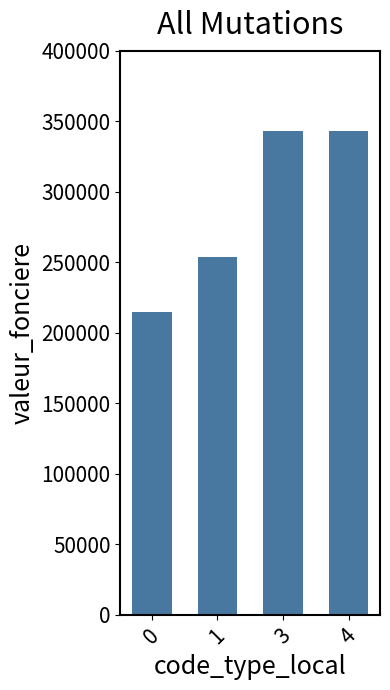

Reading right to left, transcribe all the data shown in this chart.

4=343210.0	3=343210.0	1=253403.3	0=215000.0